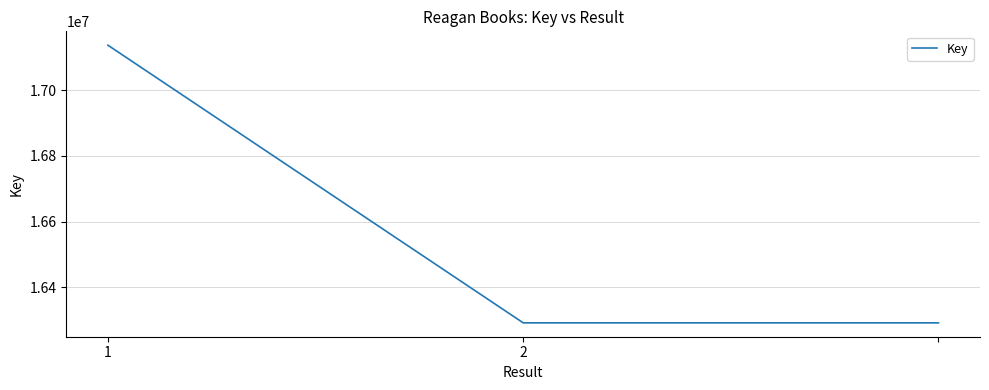

What is the maximum value shown in the chart?

17136385